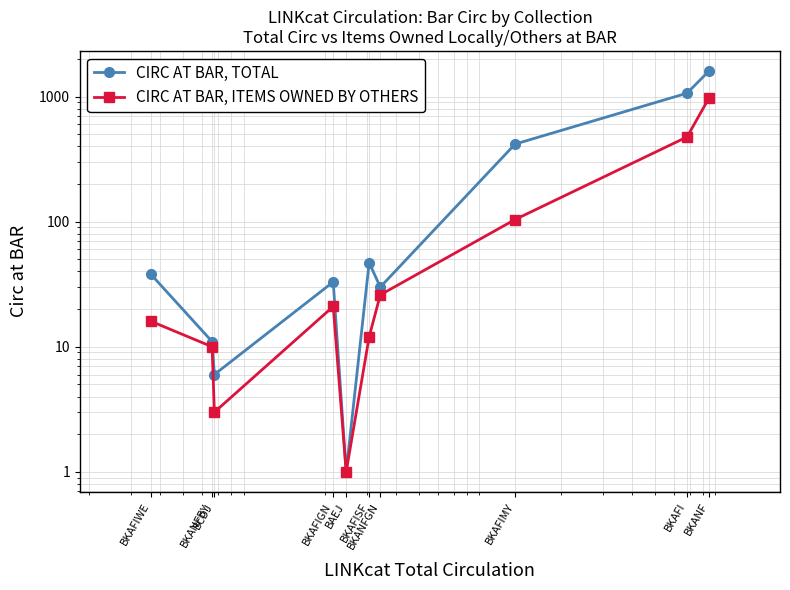

What are all the series names shown in the legend?

CIRC AT BAR, TOTAL, CIRC AT BAR, ITEMS OWNED BY OTHERS